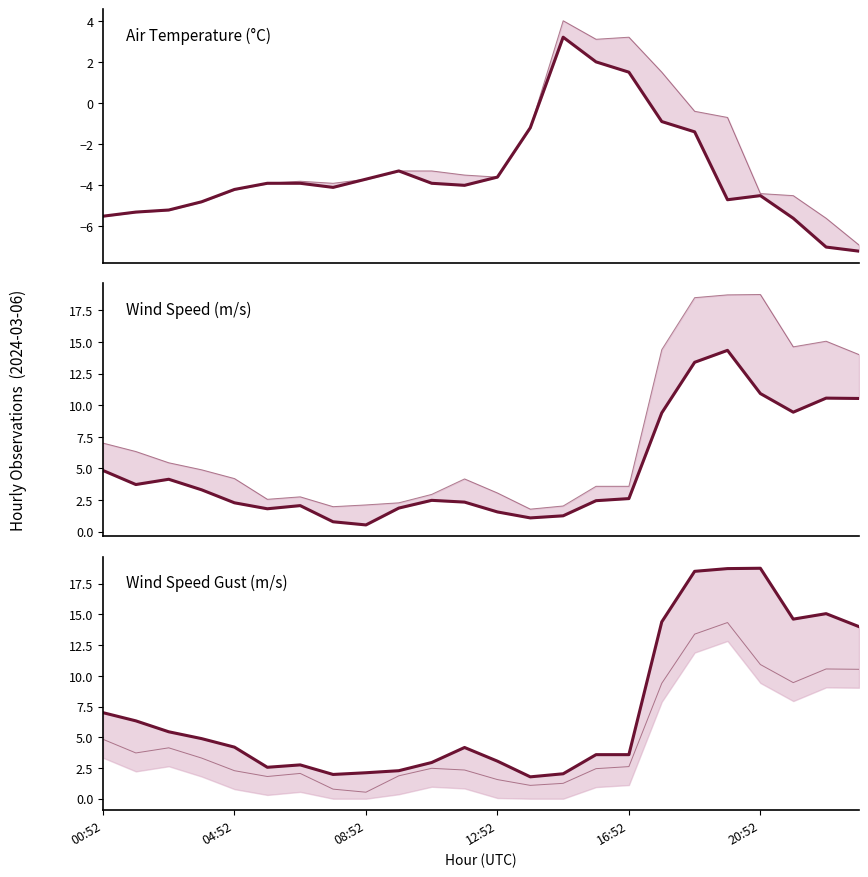

What is the spread (max minus min) of values at 20:52?

23.2